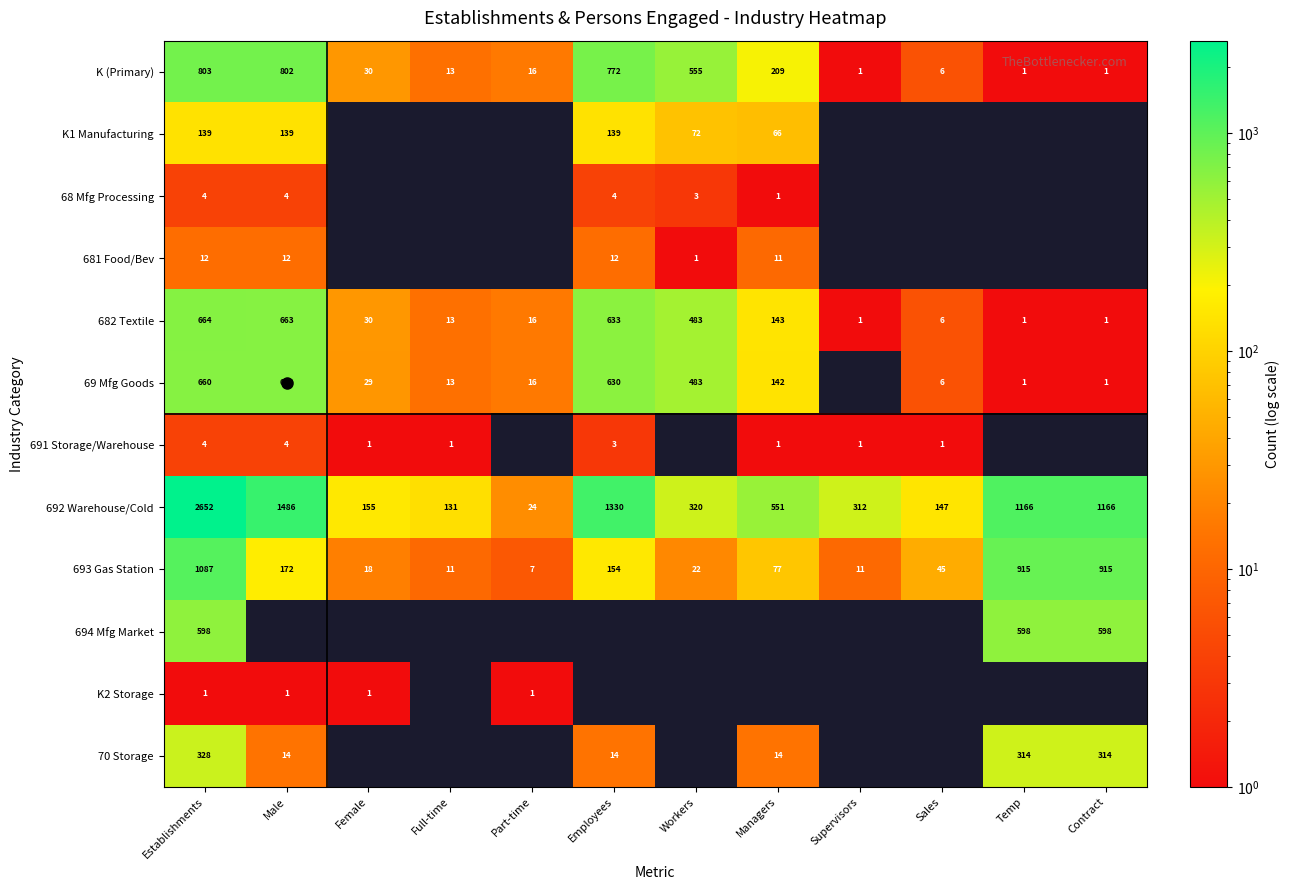

Which series has the largest total across all categories?

692 Warehouse/Cold